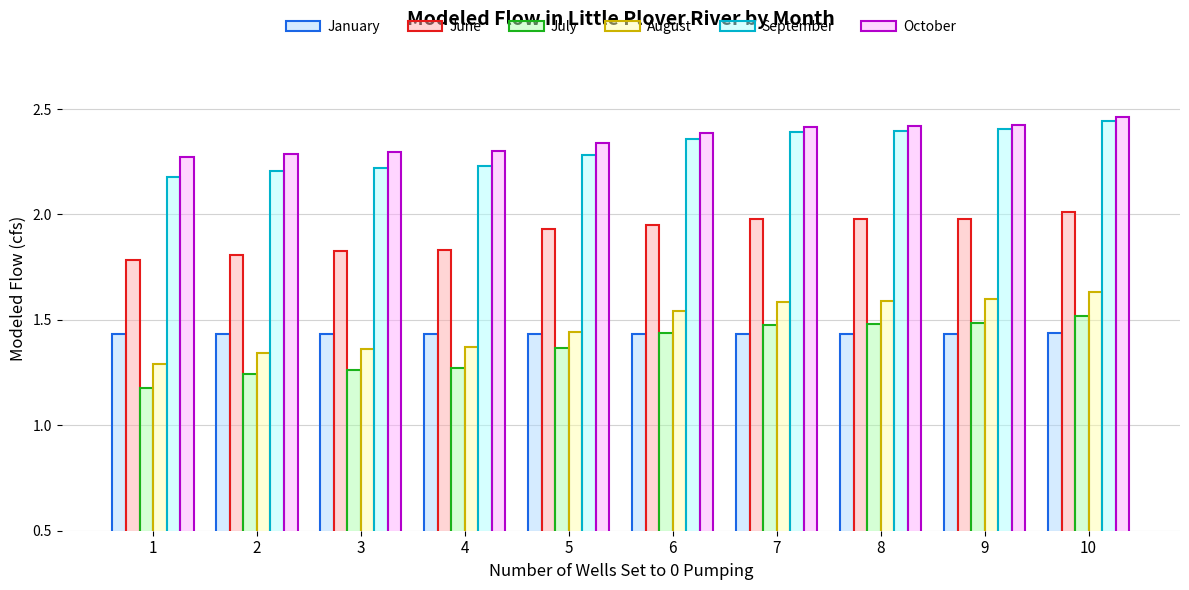

Count the number of data series in this chart.

6